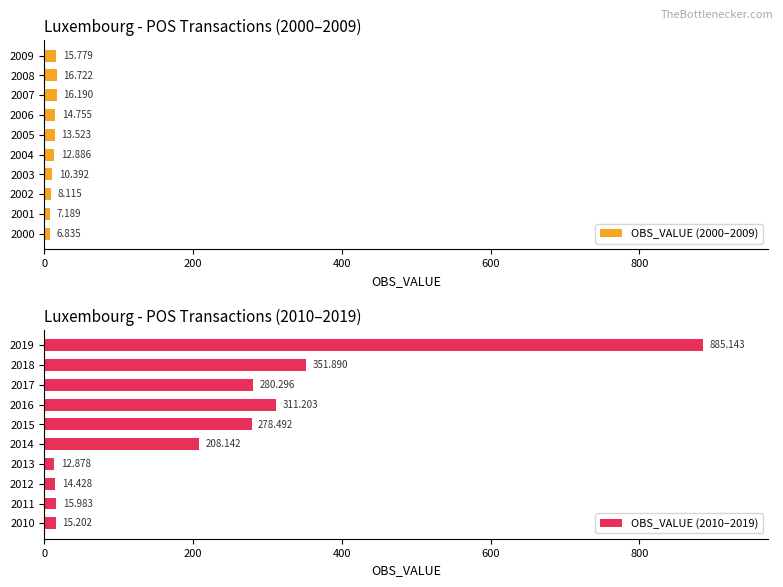

What is the value of the OBS_VALUE (2000–2009) bar at the 10th from the left?

15.8